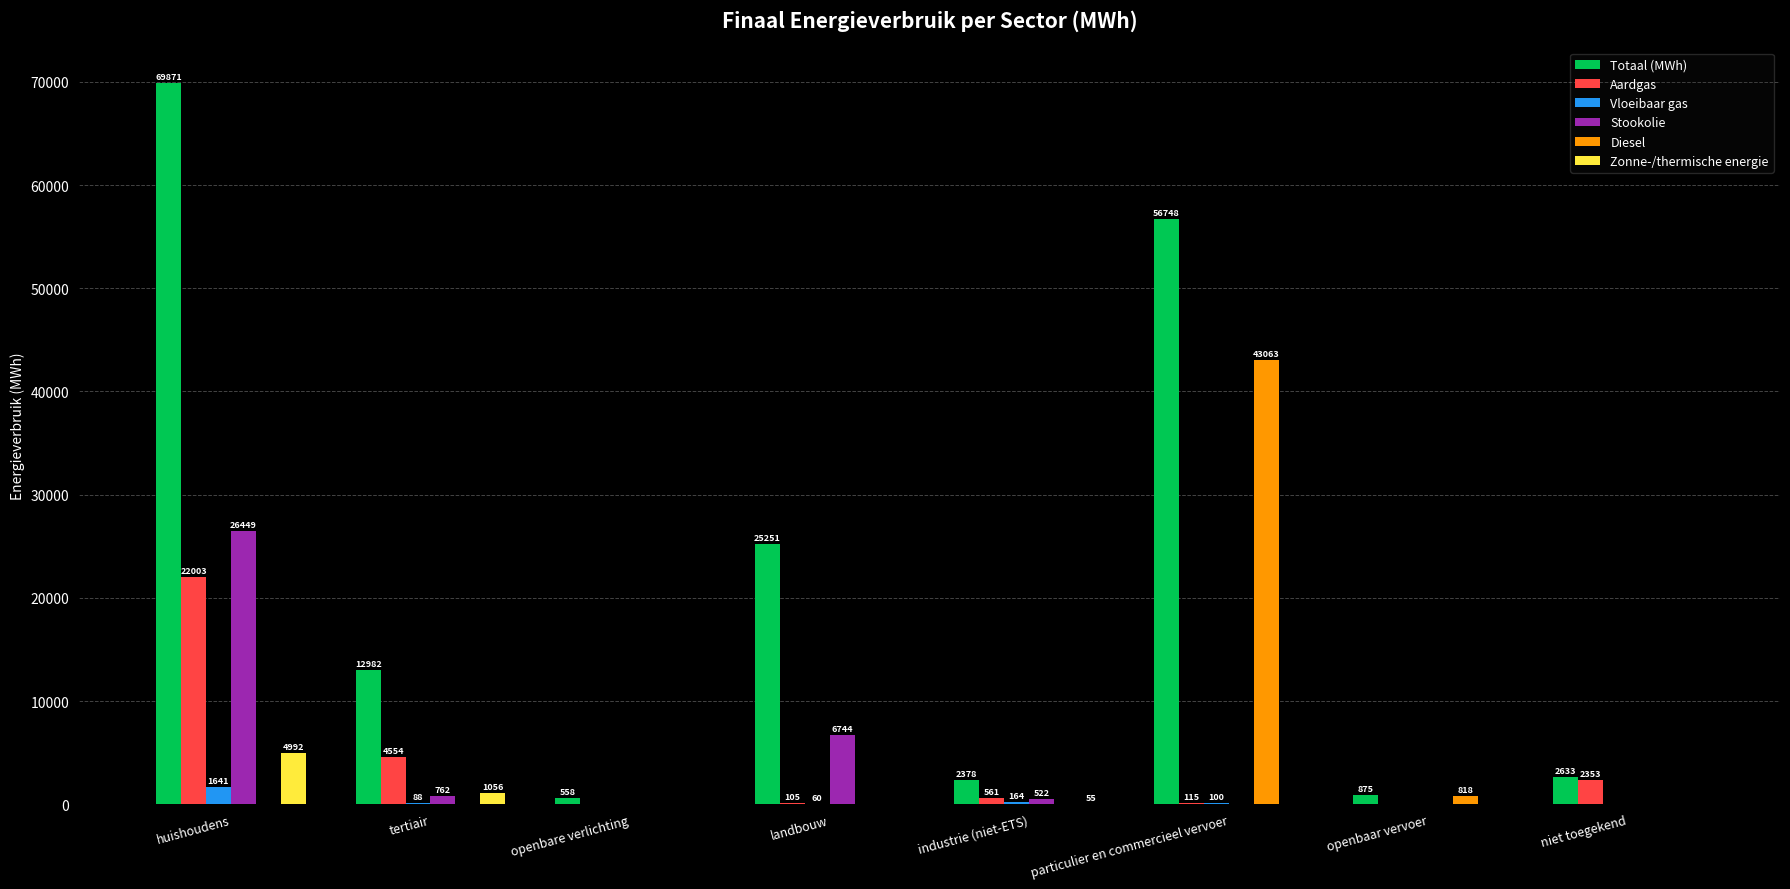

True or false: Zonne-/thermische energie has a value of 54.8 at industrie (niet-ETS).

True